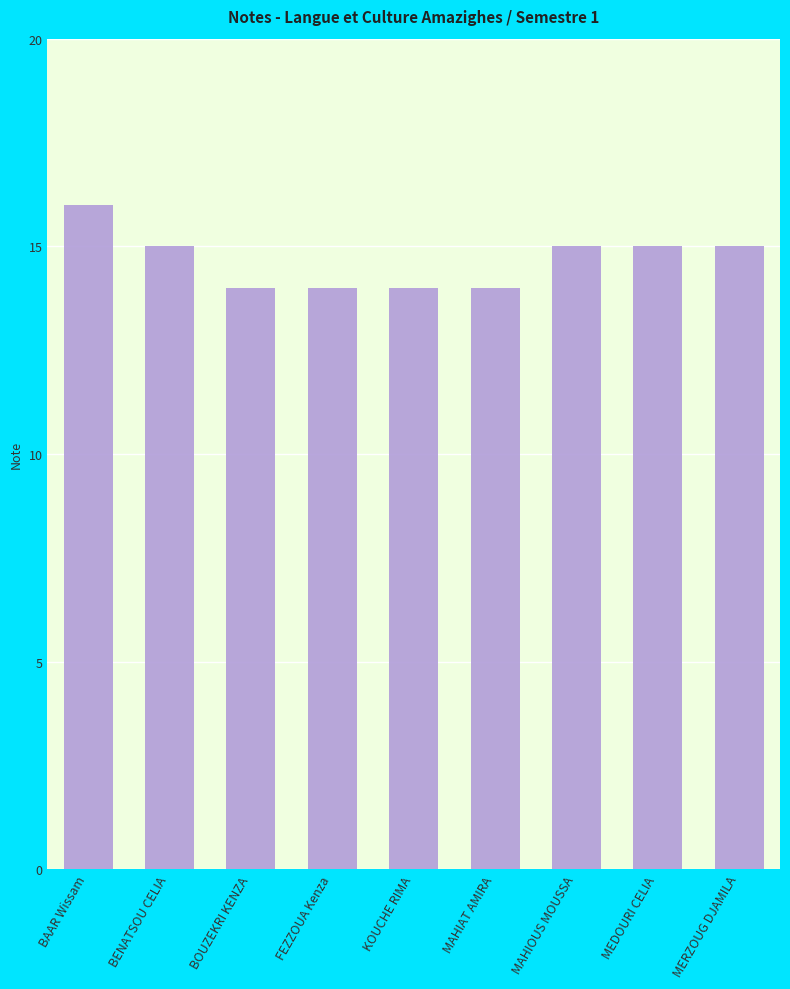

How many values are between 14 and 15?

8